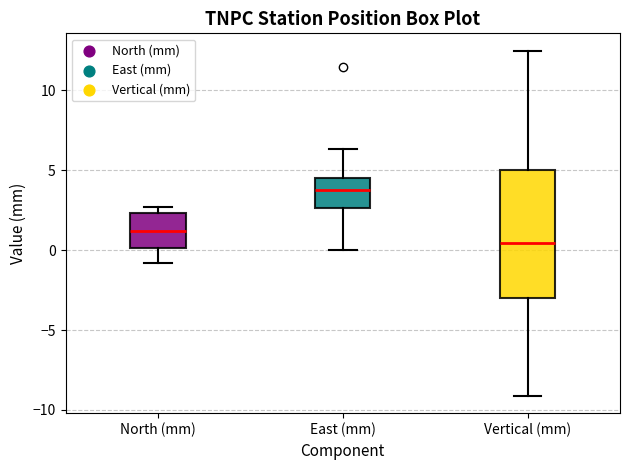

Reading left to right, transcribe this box plot: for each box, give where its median line is, the range the box spans, and where its two whiskers end, as read against the y-axis. The values are not printed on the chart, so give them approximately, as read against the axis.

North (mm): median 1.0, box 0.0 to 2.5, whiskers -1.0 to 2.5 (just above the box's upper edge)
East (mm): median 4.0, box 2.5 to 4.5, whiskers 0.0 to 6.5
Vertical (mm): median 0.5, box -3.0 to 5.0, whiskers -9.0 to 12.5